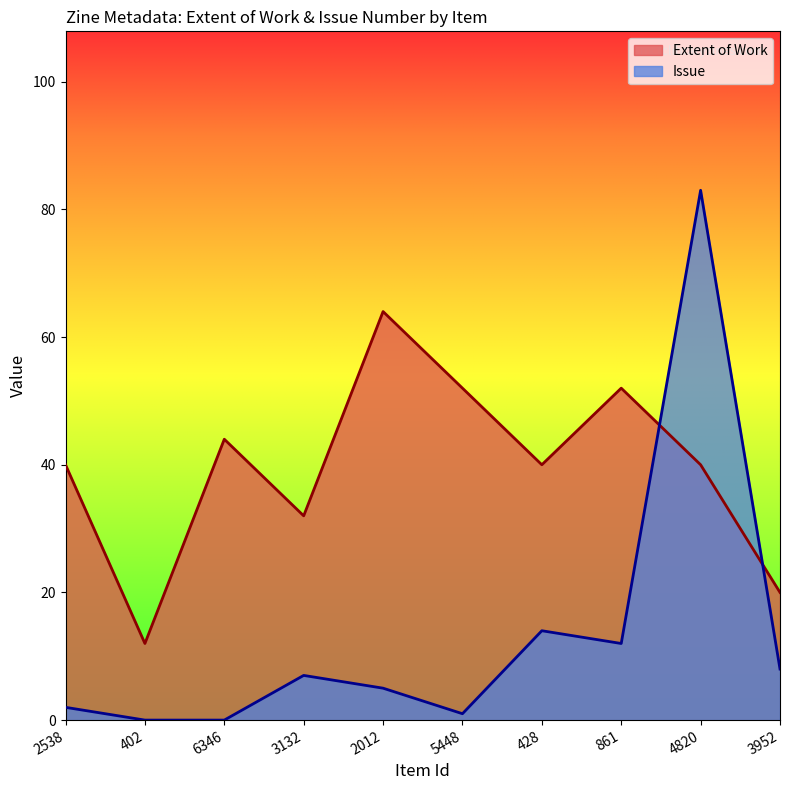

What are all the series names shown in the legend?

Extent of Work, Issue